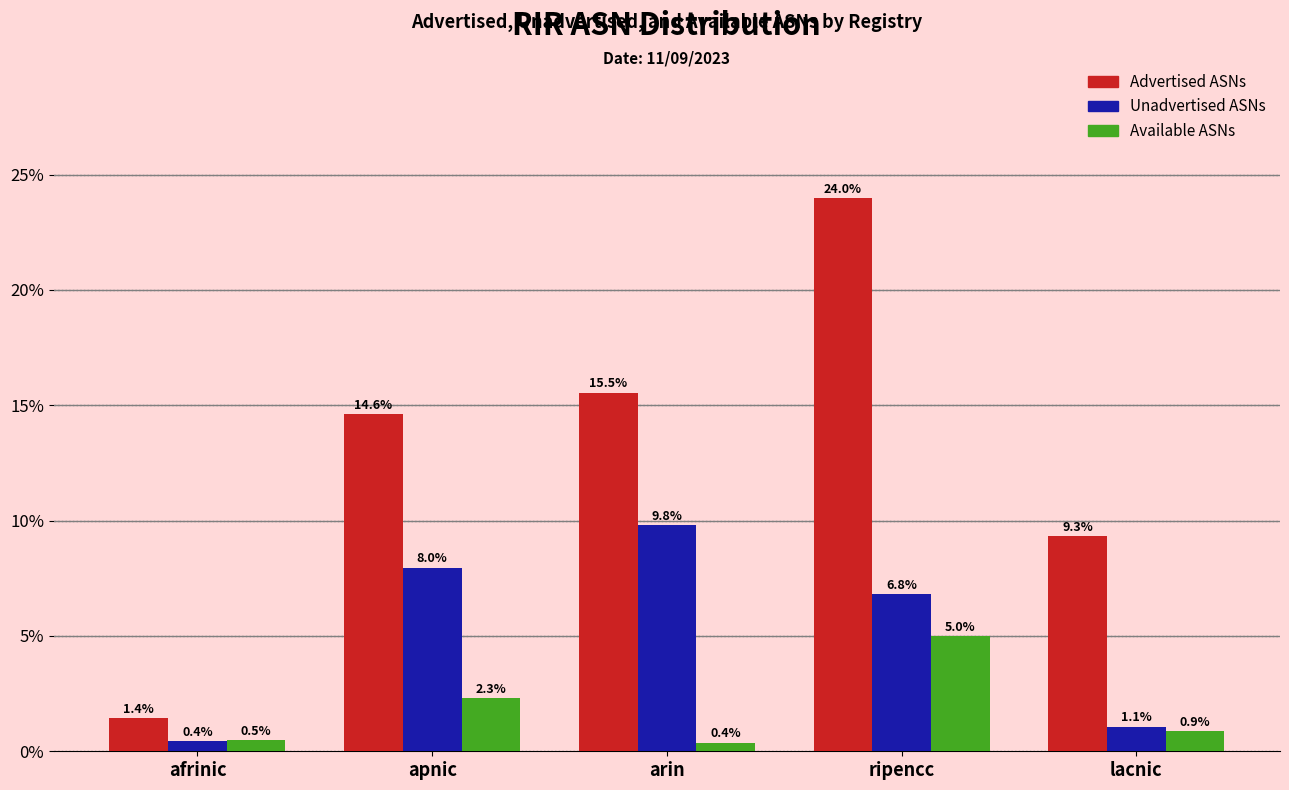

Reading left to right, extract all data points from this chart.

Advertised ASNs: afrinic=1.4	apnic=14.6	arin=15.5	ripencc=24.0	lacnic=9.3
Unadvertised ASNs: afrinic=0.4	apnic=8.0	arin=9.8	ripencc=6.8	lacnic=1.1
Available ASNs: afrinic=0.5	apnic=2.3	arin=0.4	ripencc=5.0	lacnic=0.9